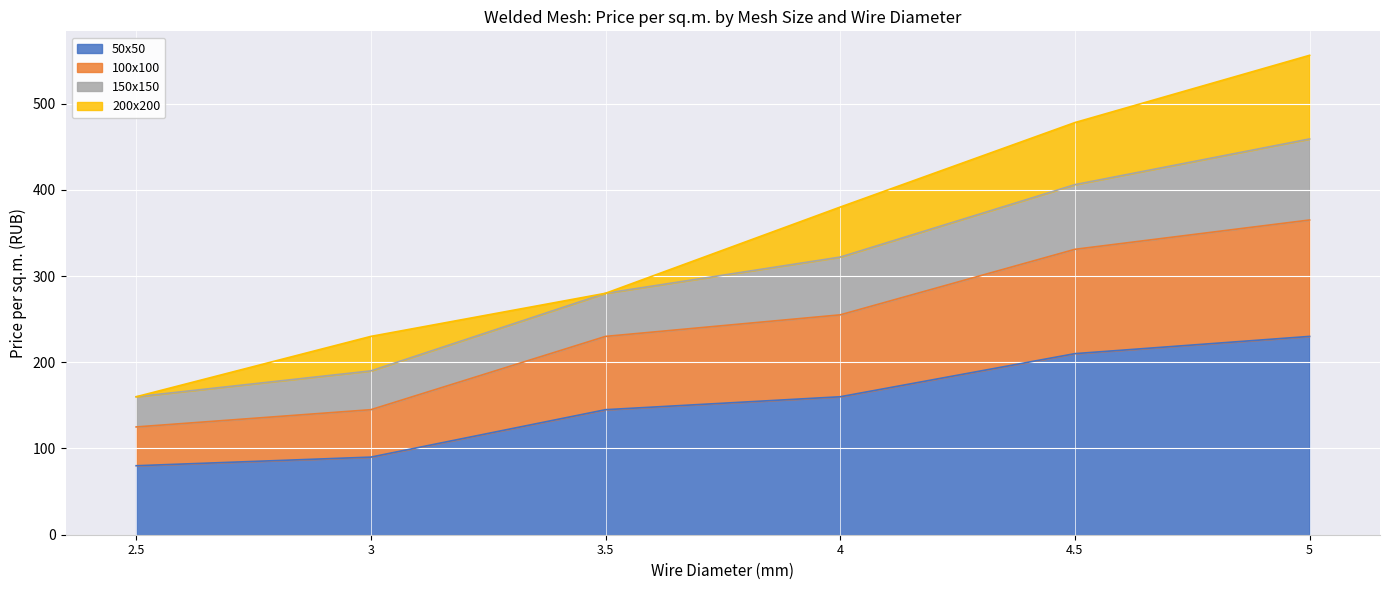

The value of 50x50 at 3 is 30. True or false?

False